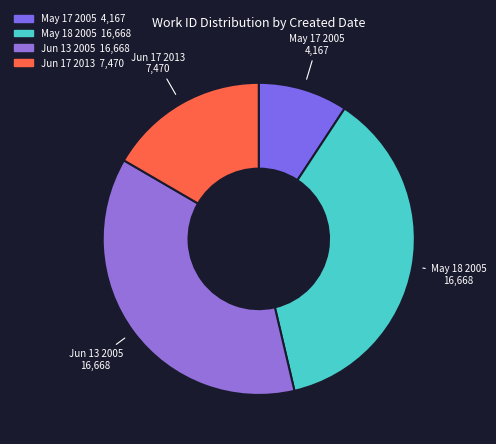

How many segments does this pie chart have?

4